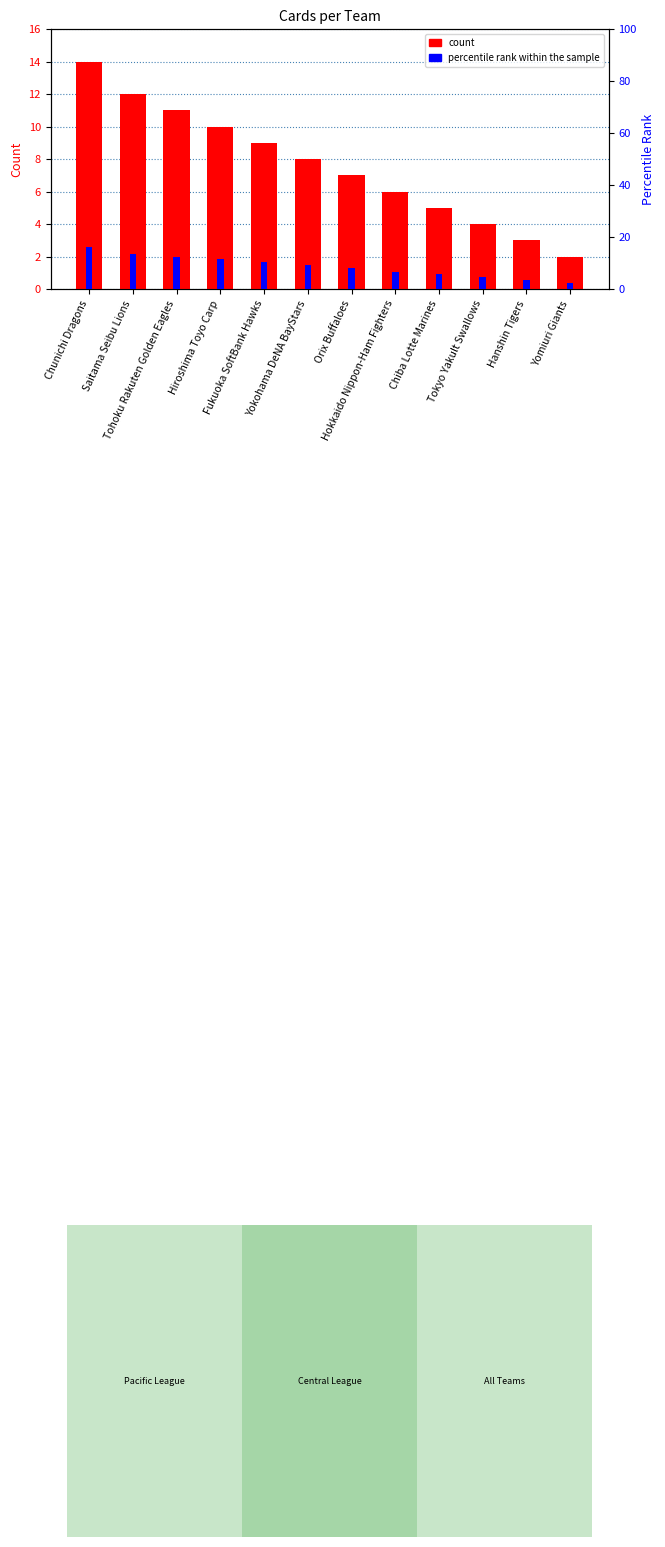

What is the label of the 12th bar from the right?

Chunichi Dragons